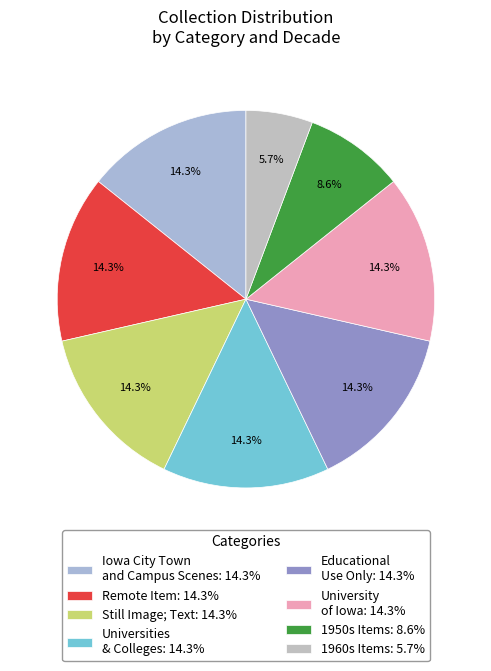

Which category has the smallest portion of the pie?

1960s Items: 5.7%